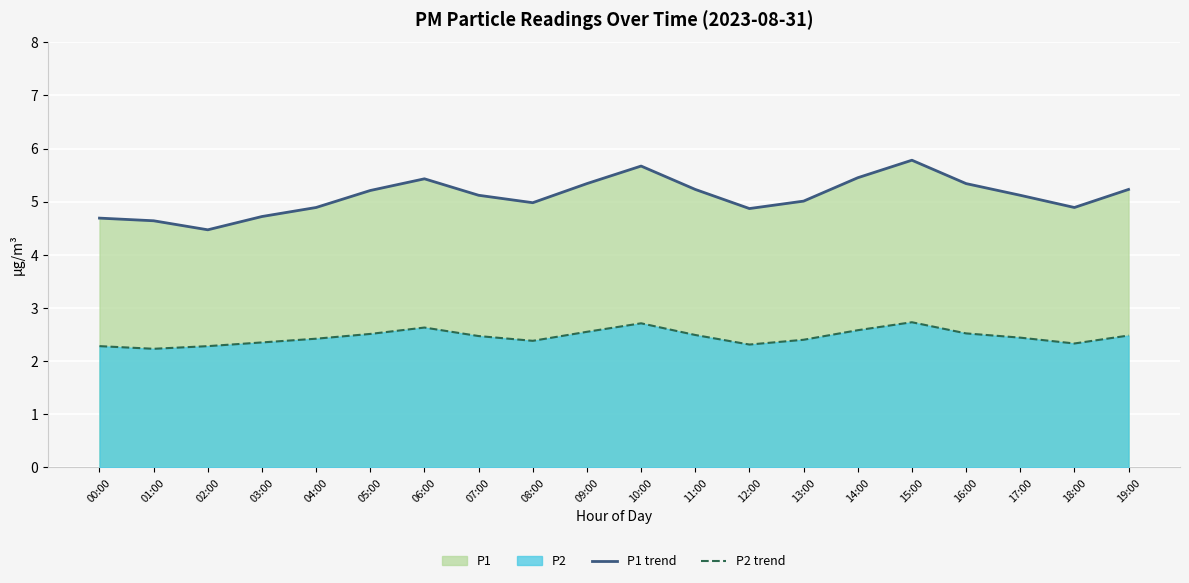

True or false: P2 trend has more than 0 interior local peaks.

True